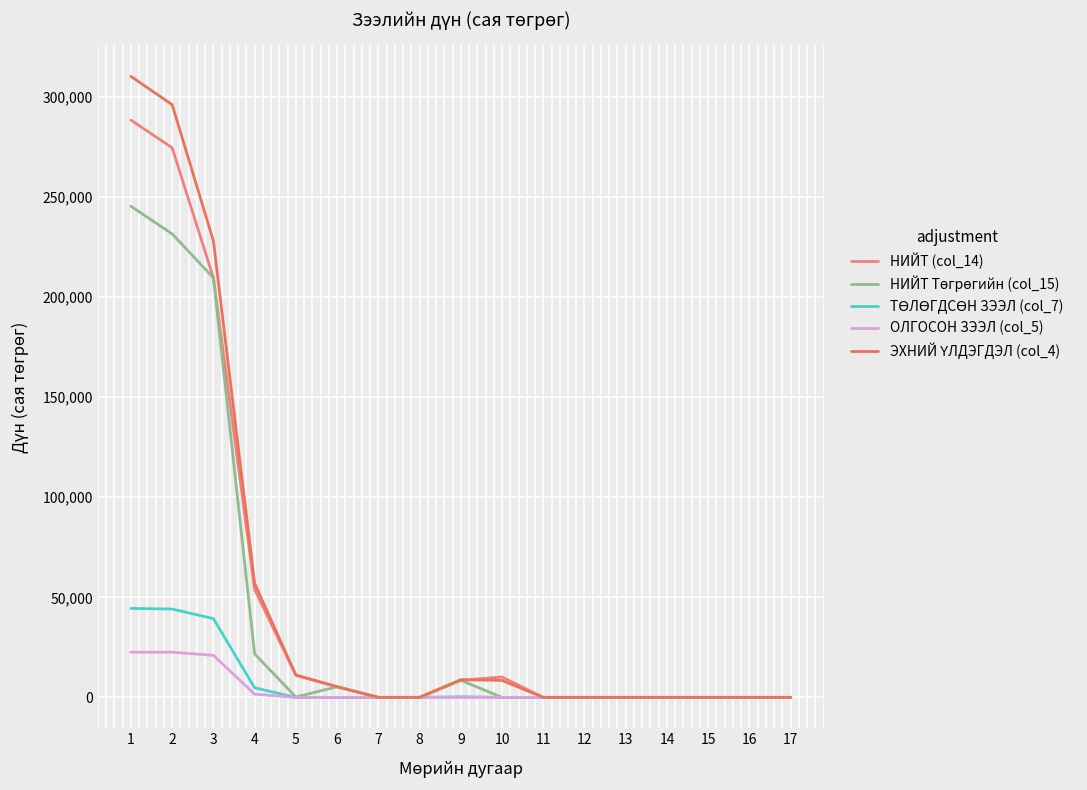

What is the maximum value shown in the chart?

310348.0